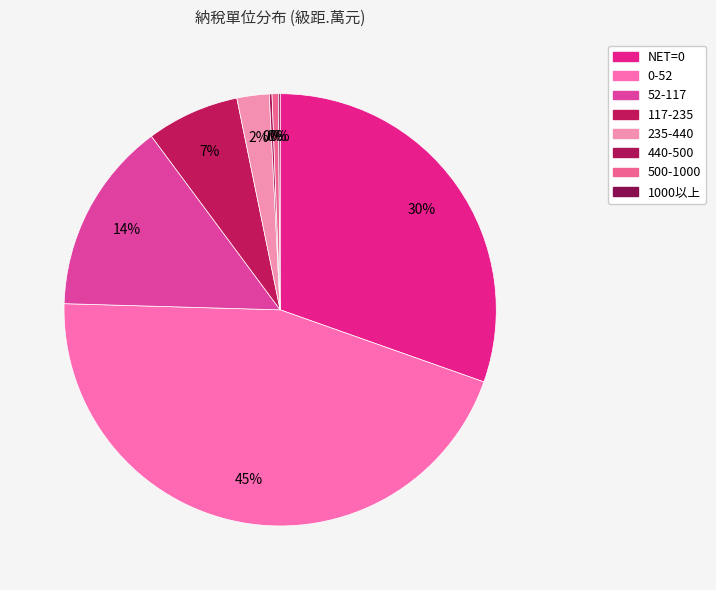

How many segments does this pie chart have?

8